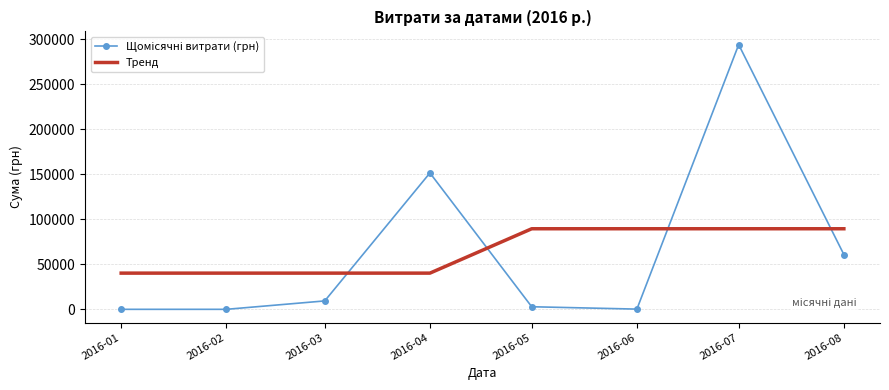

What is the greatest value displayed?

294156.6